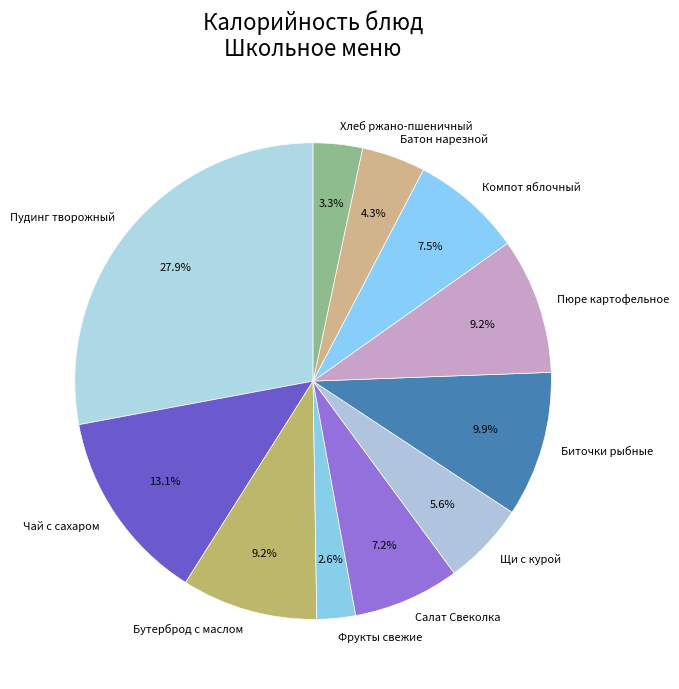

Approximately how many times larger is the value at Компот яблочный compared to Чай с сахаром?

0.6